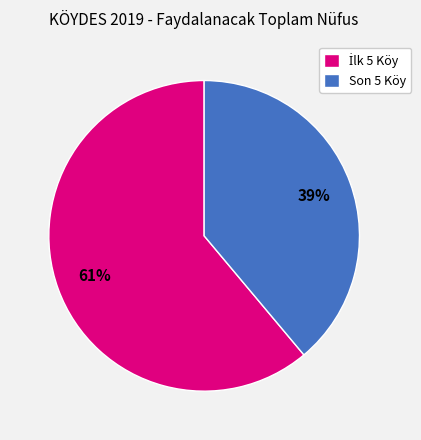

Count the number of slices in the pie.

2